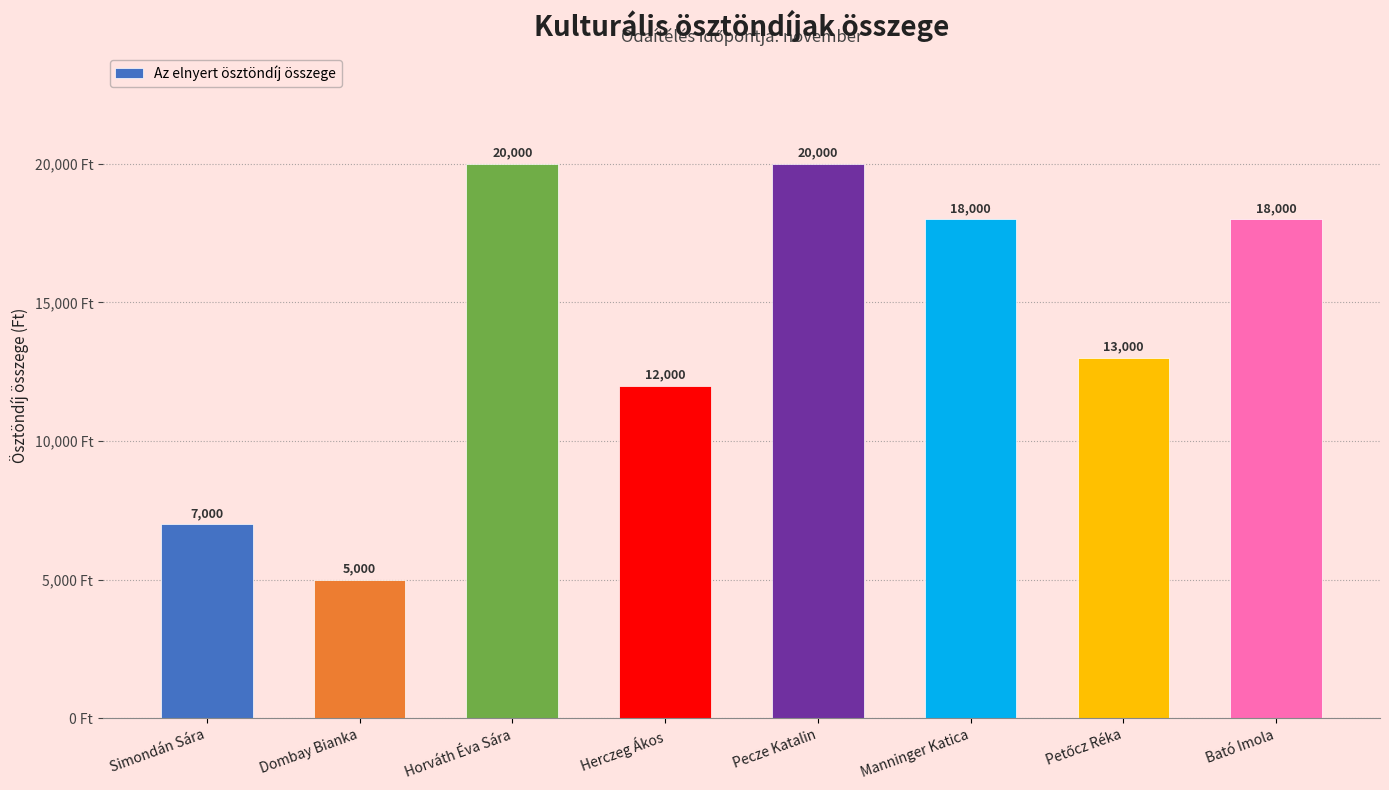

What is the average value?

14125